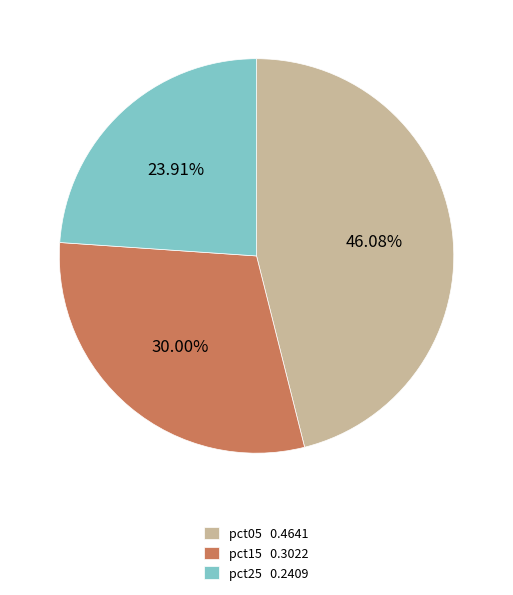

Approximately how many times larger is the value at pct25 0.2409 compared to pct15 0.3022?

0.8